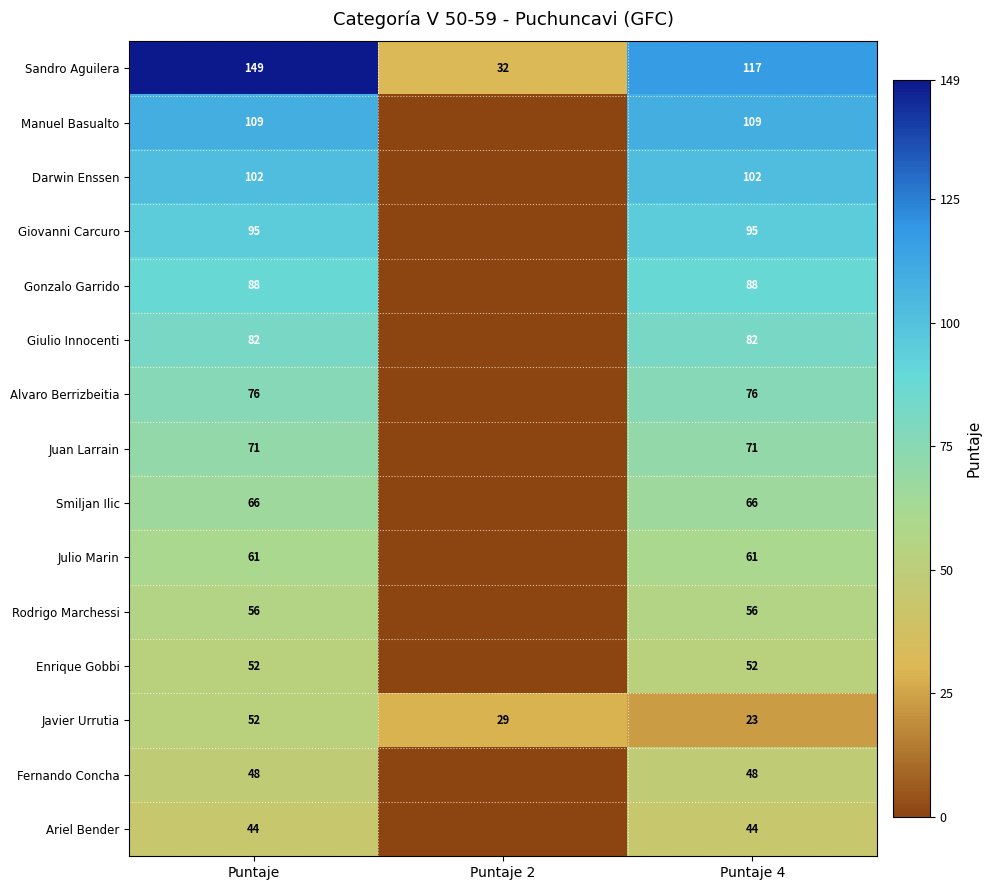

Rank the series at Puntaje 4 from lowest to highest value.

Javier Urrutia, Ariel Bender, Fernando Concha, Enrique Gobbi, Rodrigo Marchessi, Julio Marin, Smiljan Ilic, Juan Larrain, Alvaro Berrizbeitia, Giulio Innocenti, Gonzalo Garrido, Giovanni Carcuro, Darwin Enssen, Manuel Basualto, Sandro Aguilera